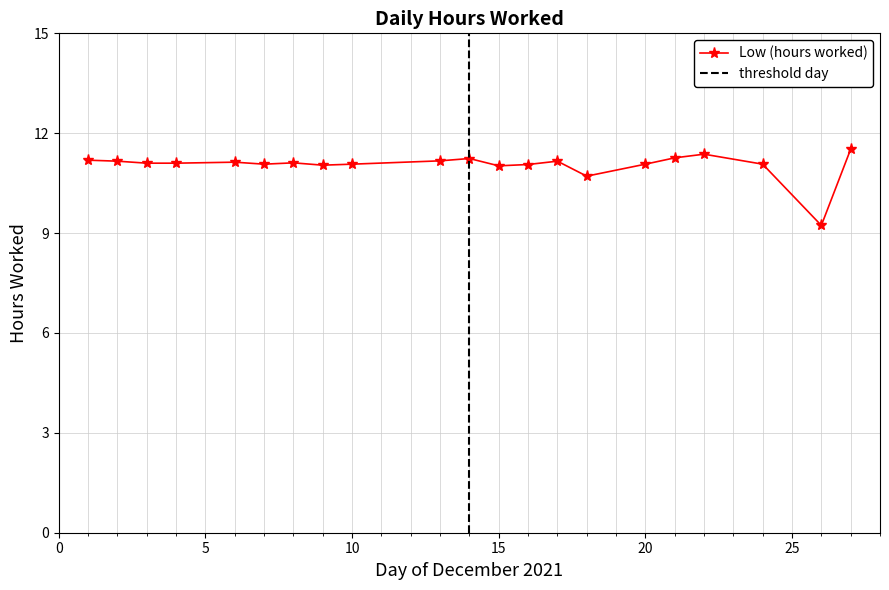

What is the value of the 14th point from the left?

11.2